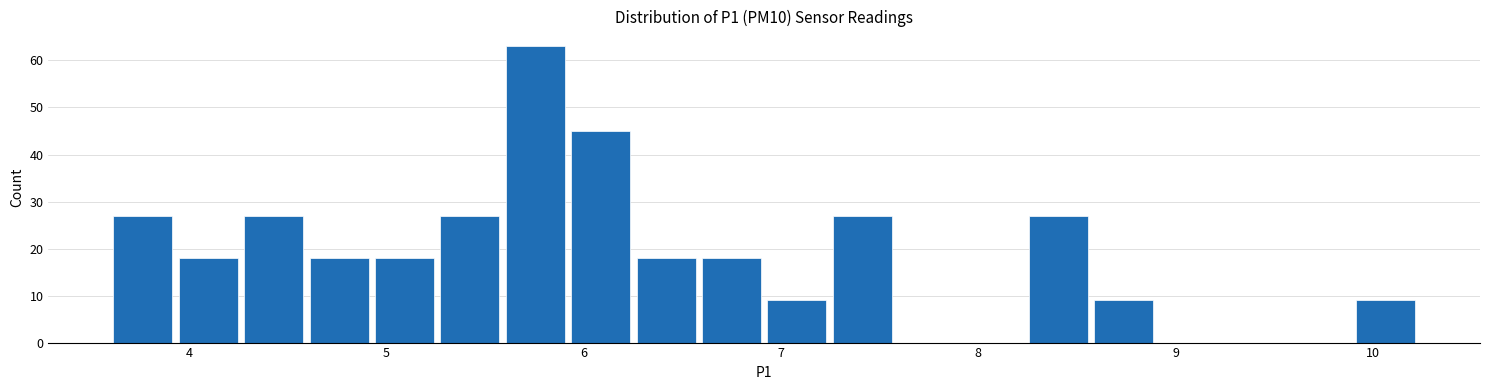

Read against the x-axis, roughly where is the centre of the tallest bar?

5.8